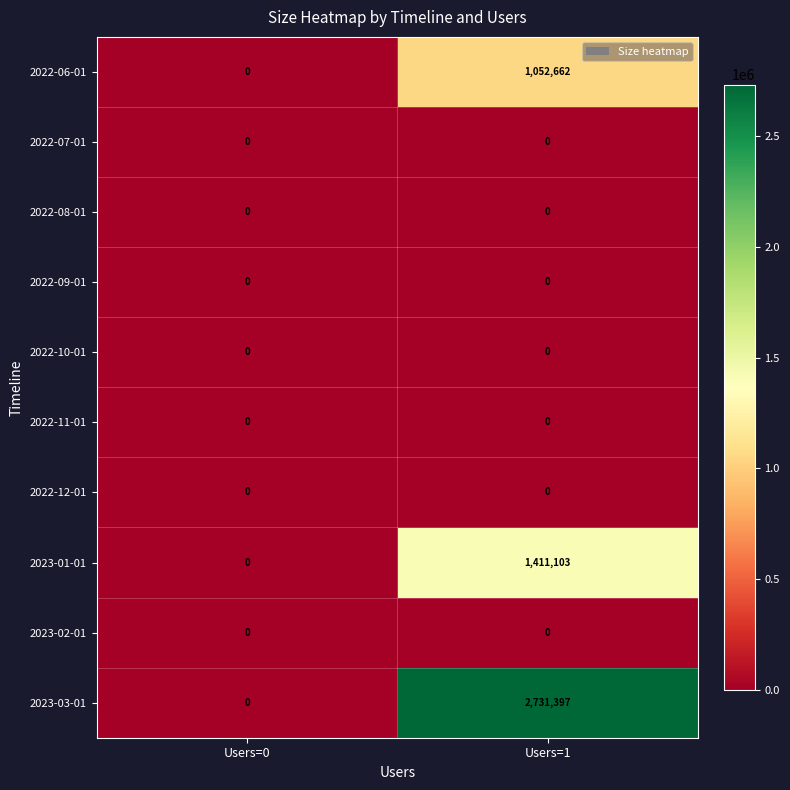

Reading left to right, what are all the values shown in this chart?

2022-06-01: Users=0=0	Users=1=1052662
2022-07-01: Users=0=0	Users=1=0
2022-08-01: Users=0=0	Users=1=0
2022-09-01: Users=0=0	Users=1=0
2022-10-01: Users=0=0	Users=1=0
2022-11-01: Users=0=0	Users=1=0
2022-12-01: Users=0=0	Users=1=0
2023-01-01: Users=0=0	Users=1=1411103
2023-02-01: Users=0=0	Users=1=0
2023-03-01: Users=0=0	Users=1=2731397